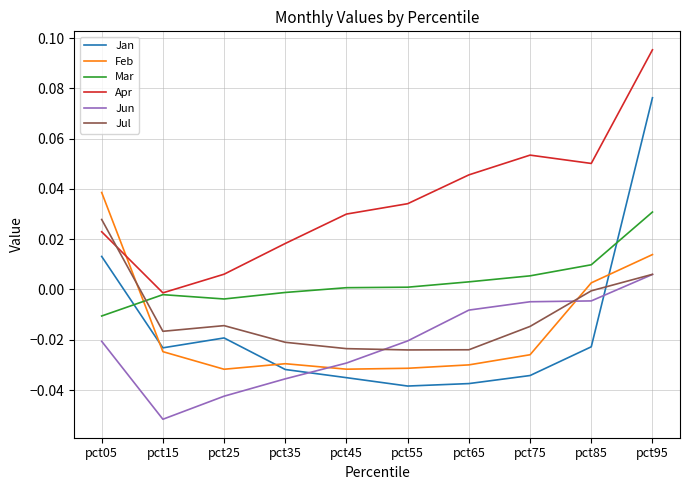

At which category is the sum across all series the highest?

pct95